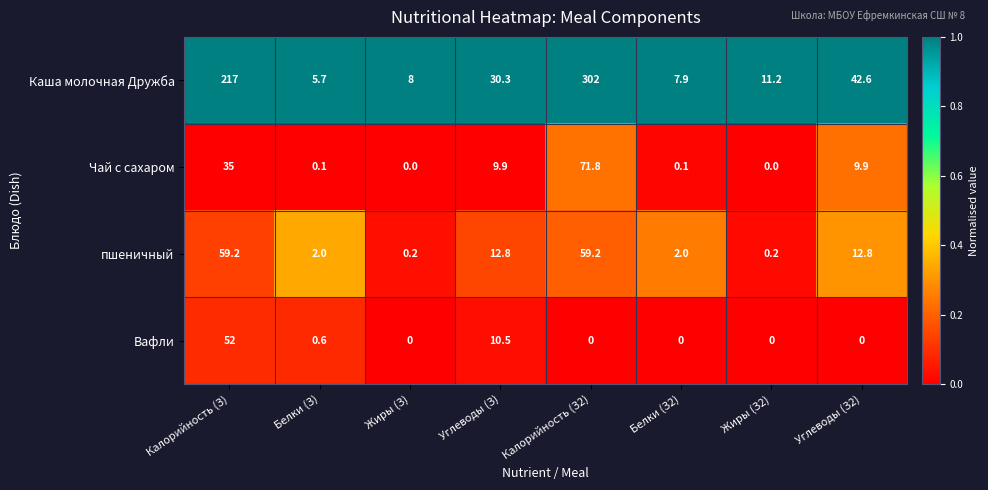

Which series changed the most between Калорийность (З2) and Жиры (З2)?

Каша молочная Дружба